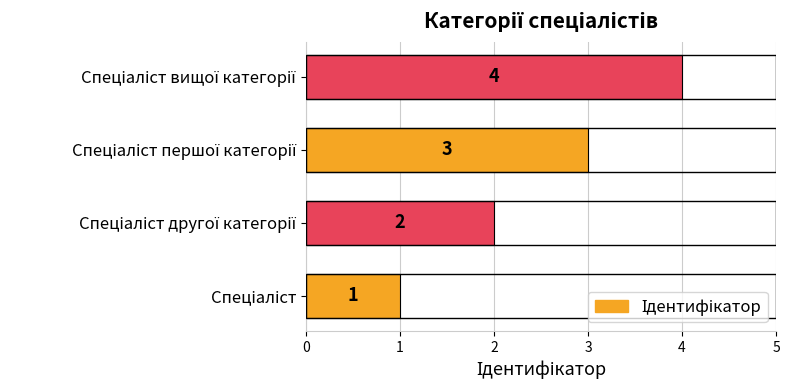

What is the difference between the maximum and minimum values?

3